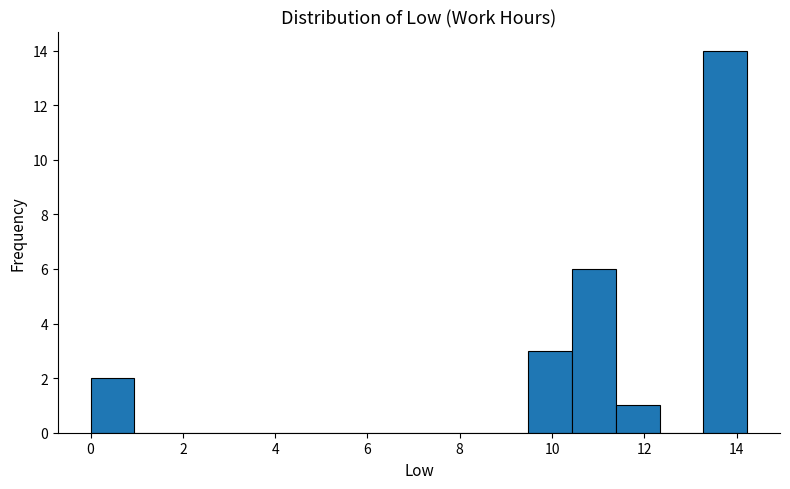

Reading left to right, transcribe this chart: for each bar, give the range it covers on the x-axis and its height. Neither the bar edges nor the heights are printed on the chart, so give them approximately, as read against the axes.

0.0 to 1.0: 2
1.0 to 1.8: 0
1.8 to 2.8: 0
2.8 to 3.8: 0
3.8 to 4.8: 0
4.8 to 5.6: 0
5.6 to 6.6: 0
6.6 to 7.6: 0
7.6 to 8.6: 0
8.6 to 9.4: 0
9.4 to 10.4: 3
10.4 to 11.4: 6
11.4 to 12.4: 1
12.4 to 13.2: 0
13.2 to 14.2: 14